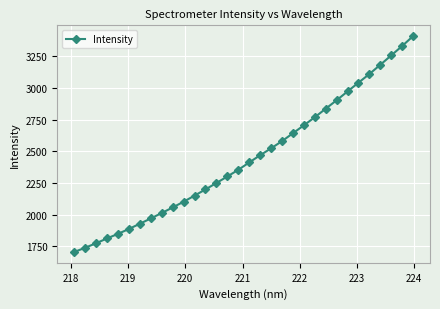

What is the difference between the maximum and second lowest values?

1670.5